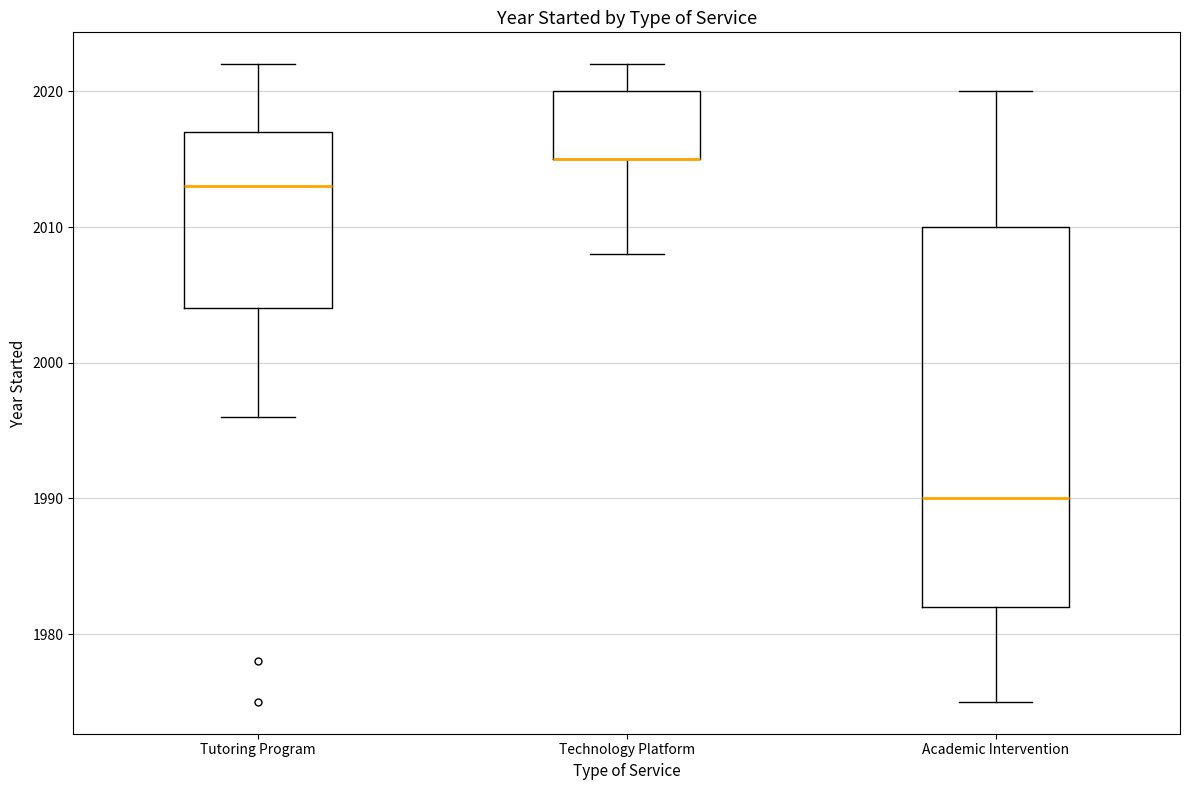

Which box is the tallest, from its lower edge to its upper edge?

Academic Intervention